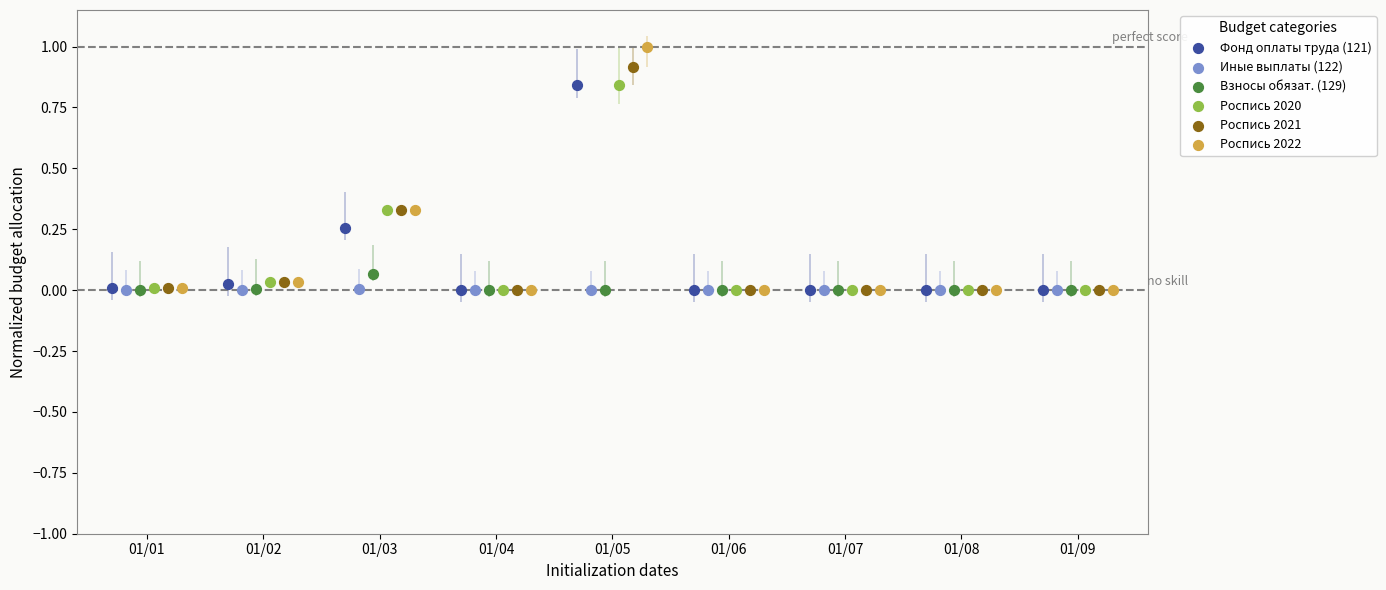

Which series has the largest Y range (max minus min)?

Роспись 2022